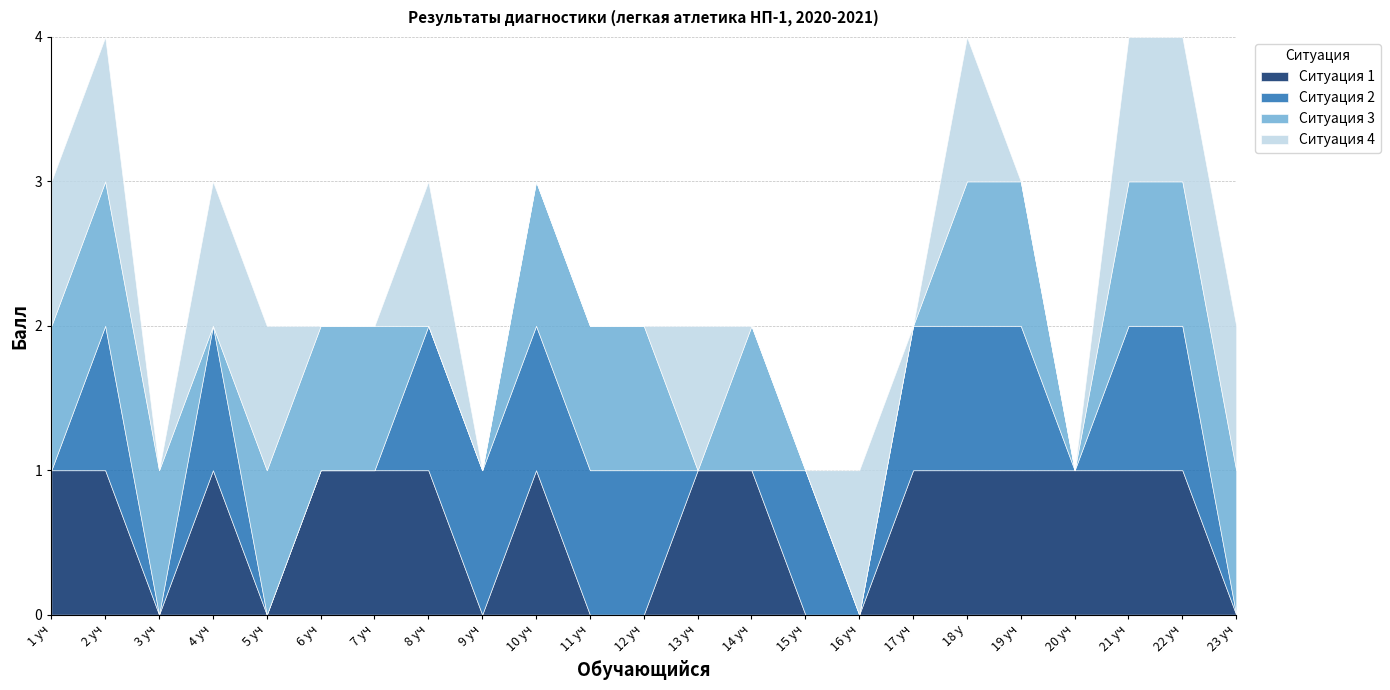

True or false: Ситуация 1 has more than 2 interior local peaks.

False